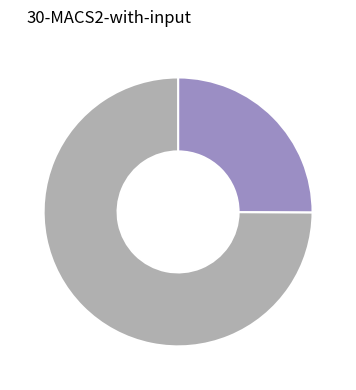

Does any single category account for the majority?

Yes